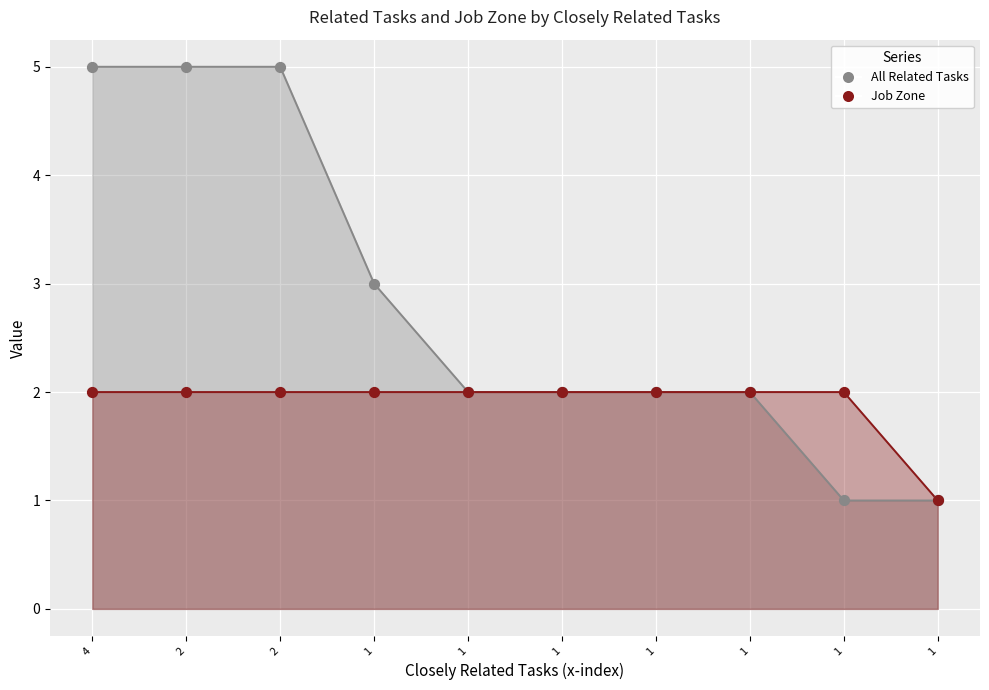

Is the value of Job Zone (points) at 2 greater than the value of All Related Tasks (points) at 2?

No